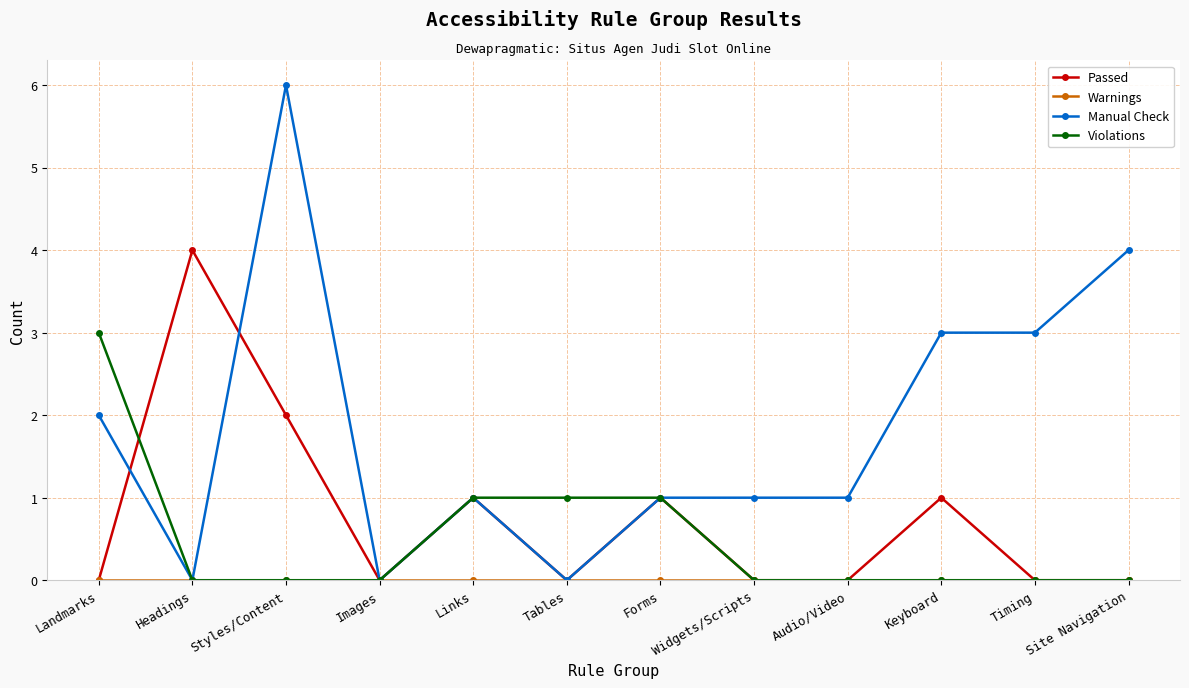

What is the difference between the highest and lowest values at Landmarks?

3